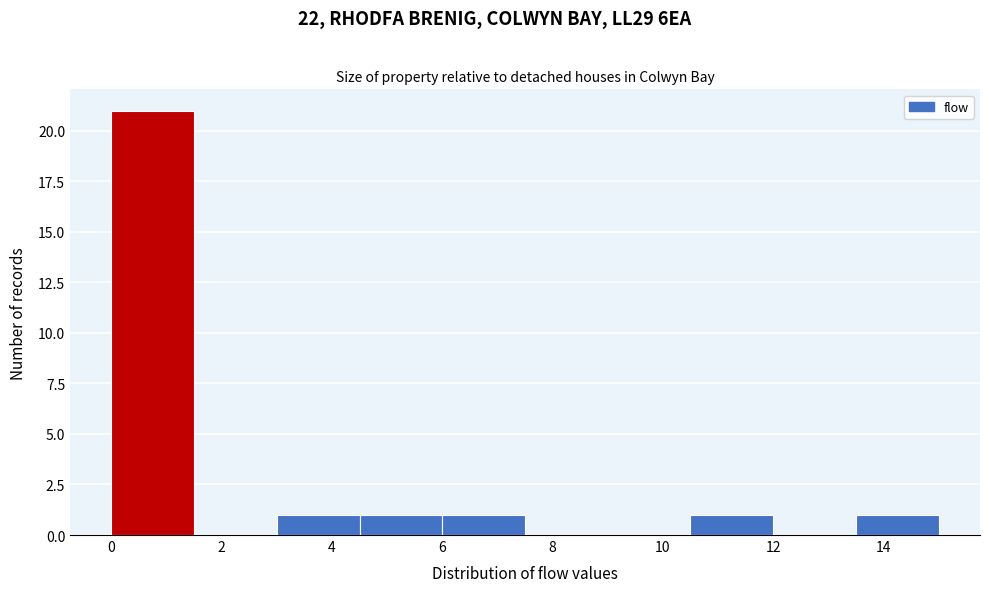

Reading left to right, transcribe this chart: for each bar, give the range it covers on the x-axis and its height. Neither the bar edges nor the heights are printed on the chart, so give them approximately, as read against the axes.

0.0 to 1.5: 21
1.5 to 3.0: 0
3.0 to 4.5: 1
4.5 to 6.0: 1
6.0 to 7.5: 1
7.5 to 9.0: 0
9.0 to 10.5: 0
10.5 to 12.0: 1
12.0 to 13.5: 0
13.5 to 15.0: 1